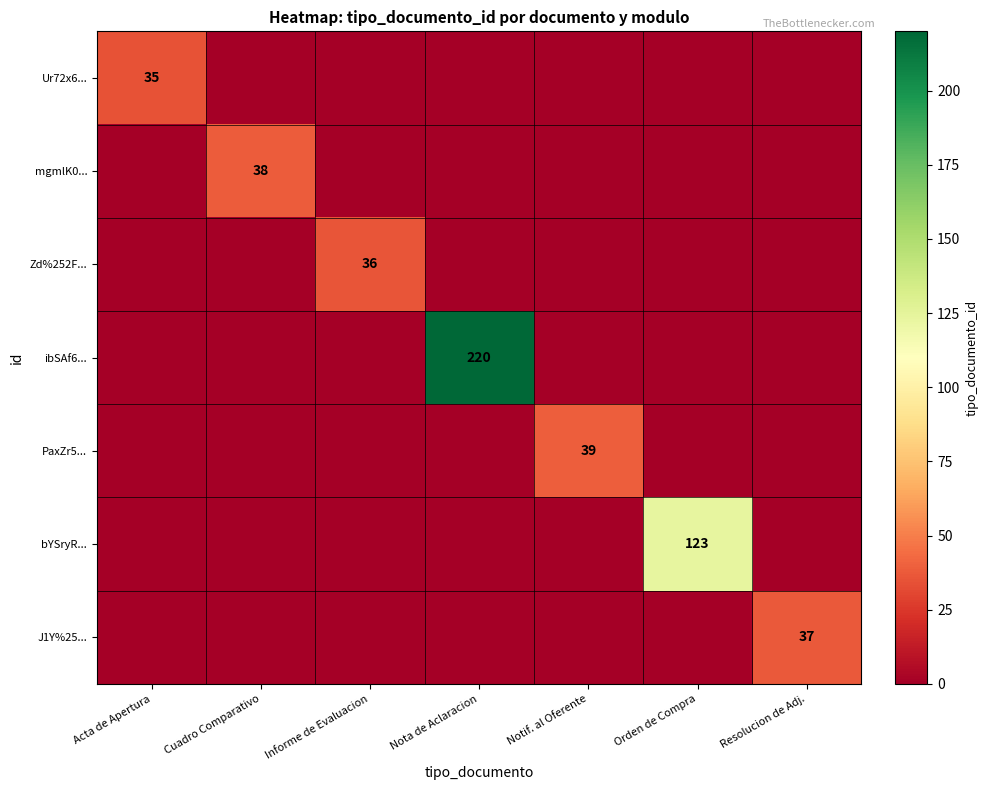

At how many categories does at least one series exceed 212?

1